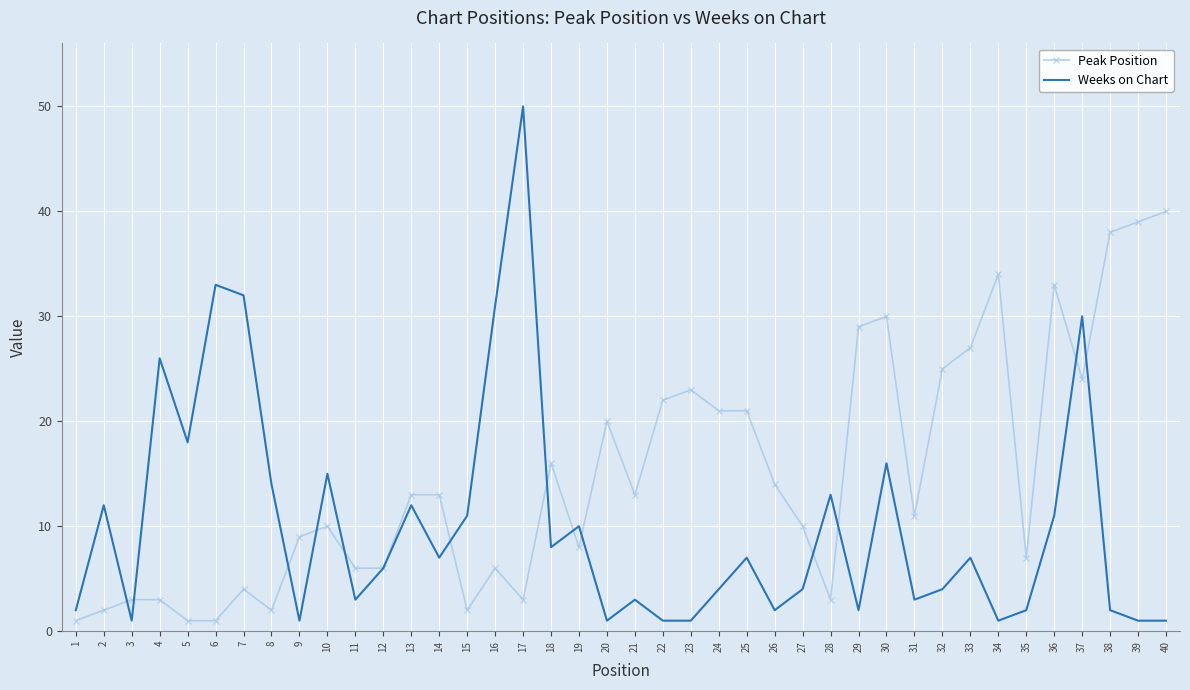

Count the number of categories in the chart.

40